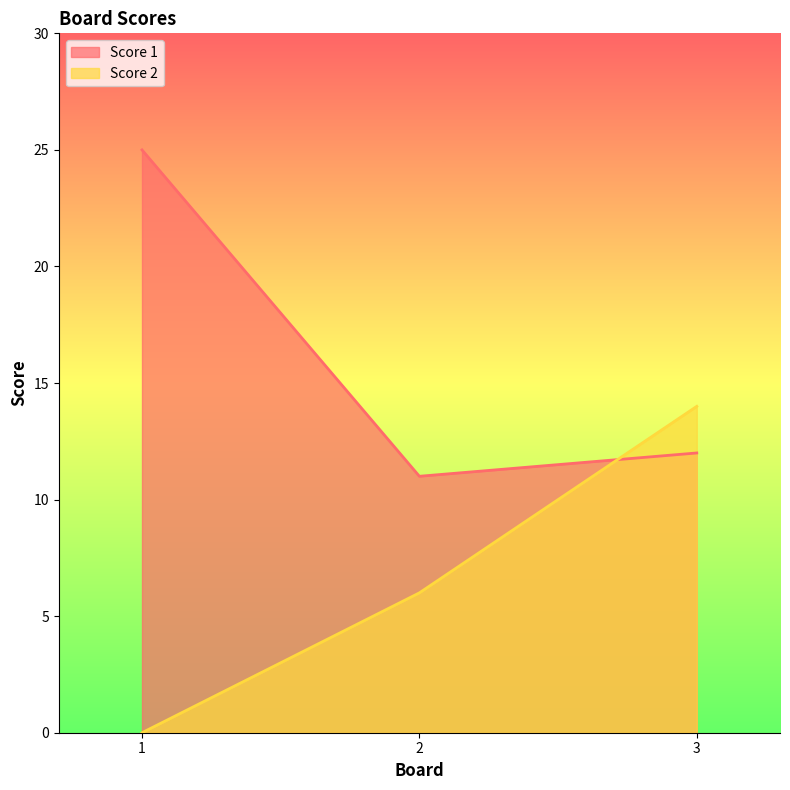

List the series in order of their overall mean, highest first.

Score 1, Score 2